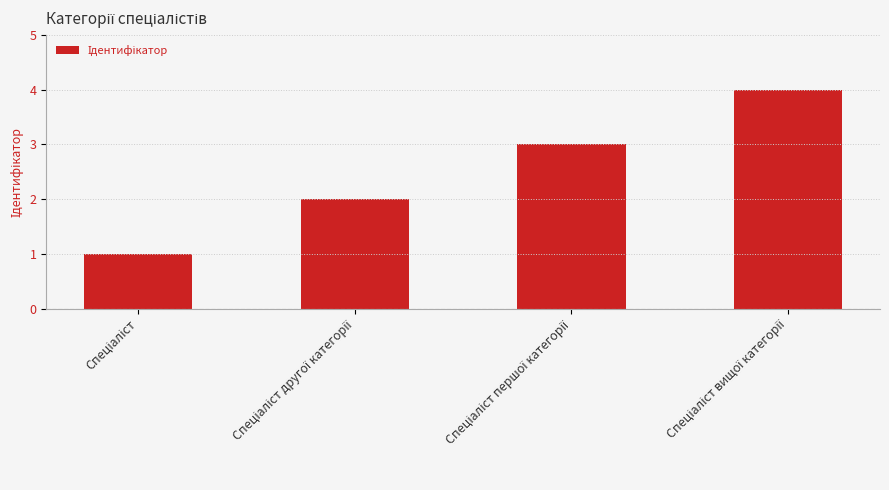

Reading left to right, extract all data points from this chart.

1	2	3	4